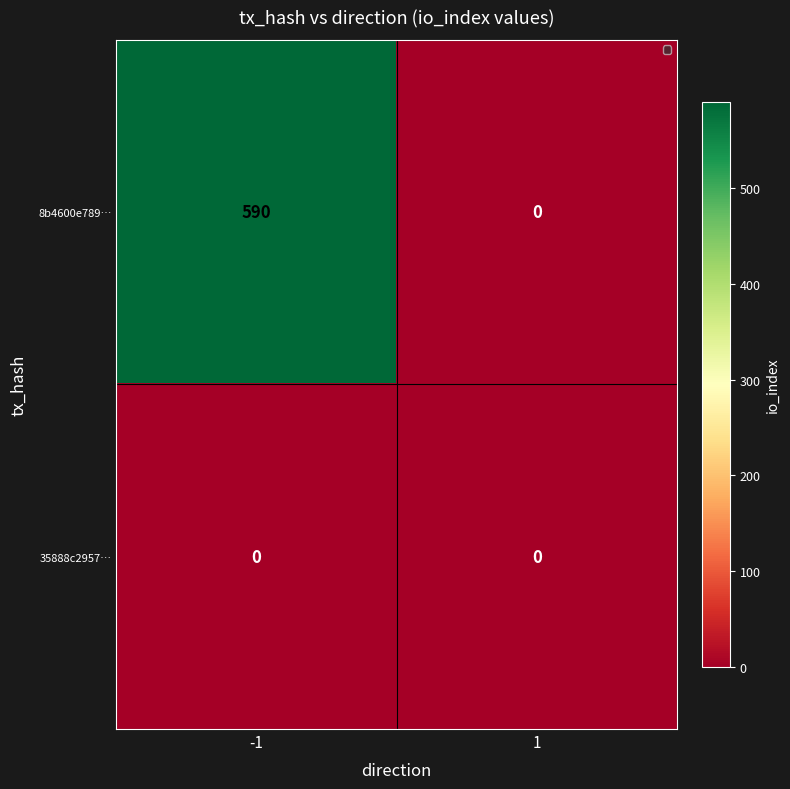

The value of 8b4600e789… at -1 is 857. True or false?

False